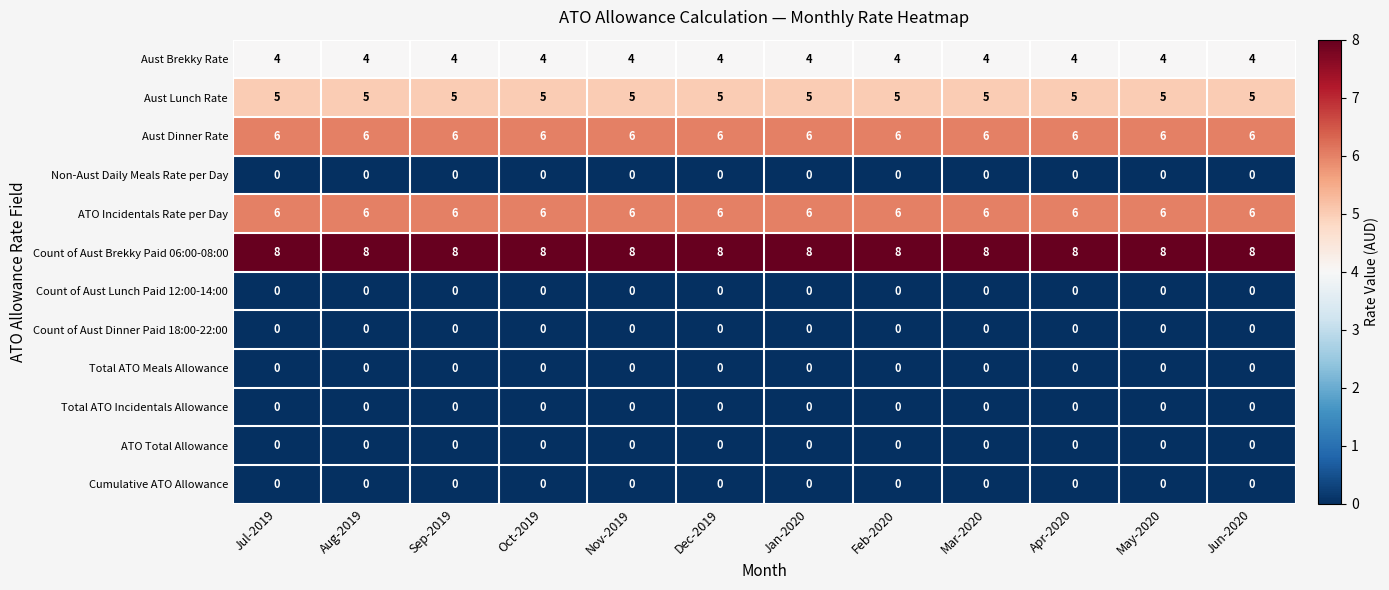

What is the difference between the highest and lowest values at Aug-2019?

8